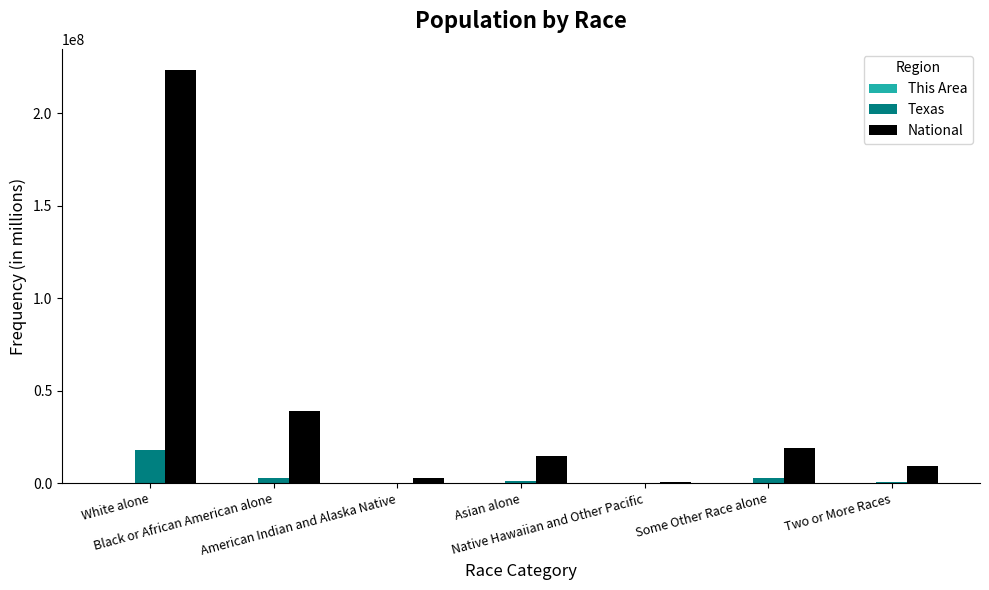

Which series has the largest total across all categories?

National